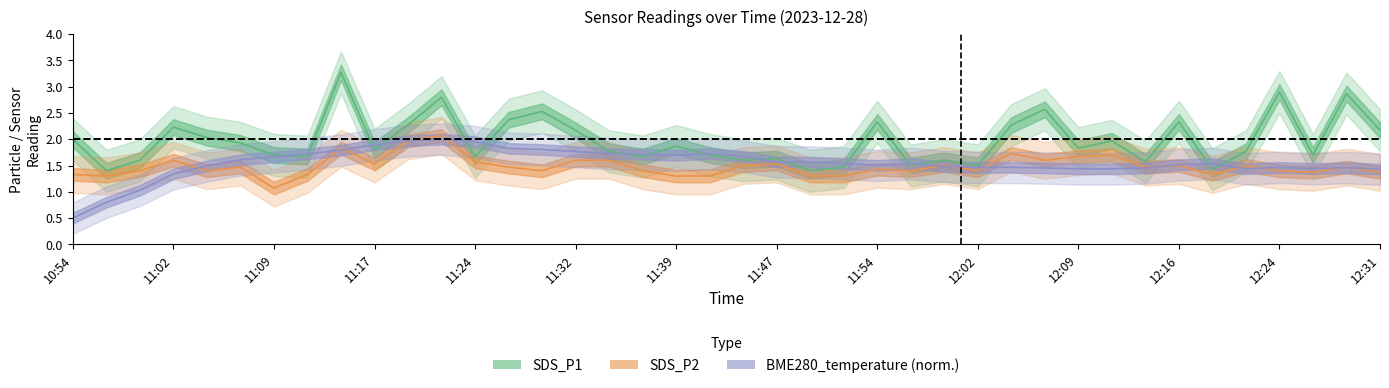

Which category has the highest value in the SDS_P2 series?

11:22